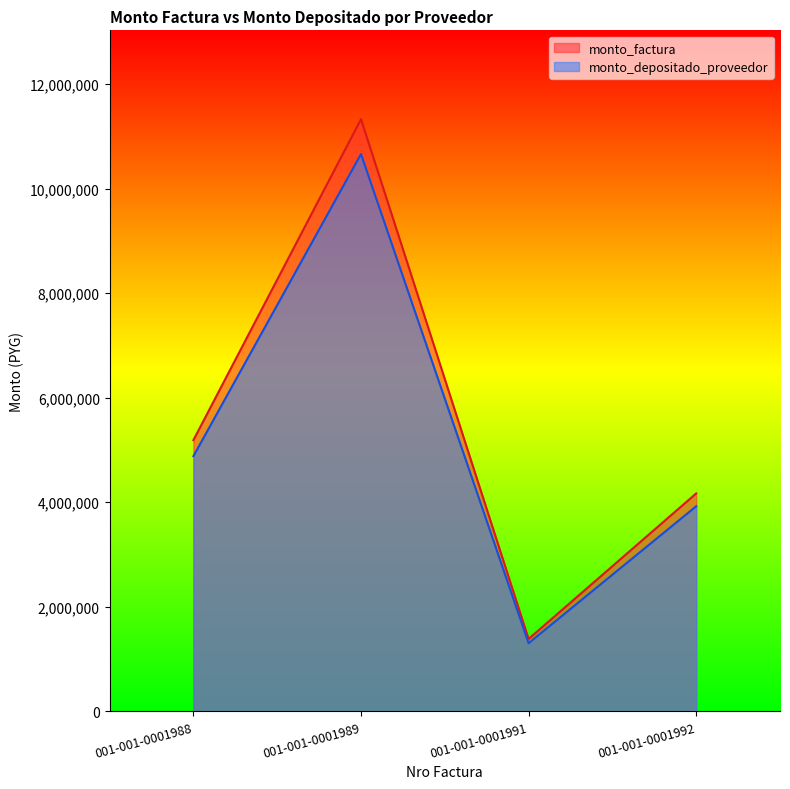

What is the spread (max minus min) of values at 001-001-0001988?

305892